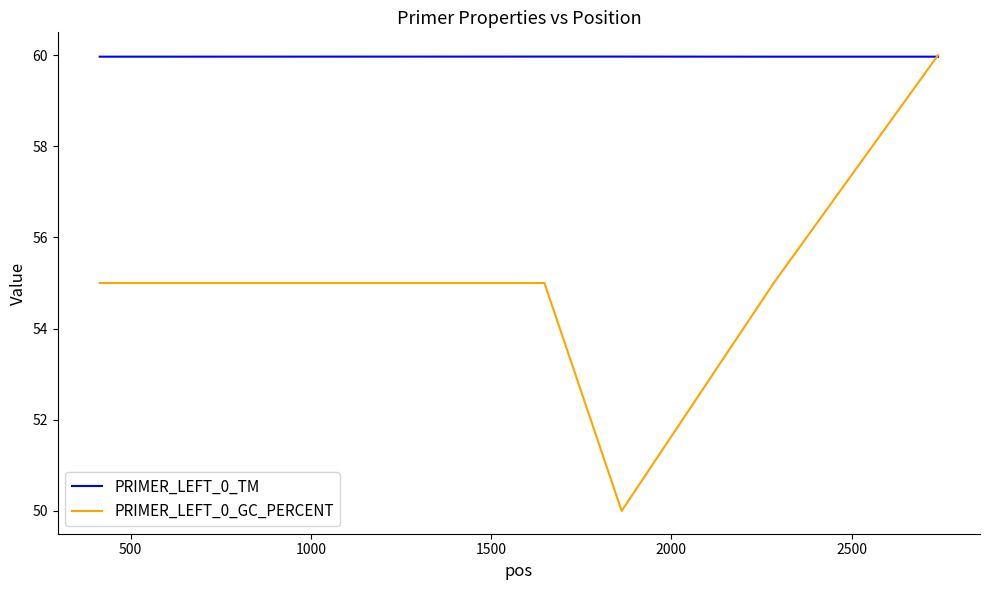

Which series has the largest total across all categories?

PRIMER_LEFT_0_TM